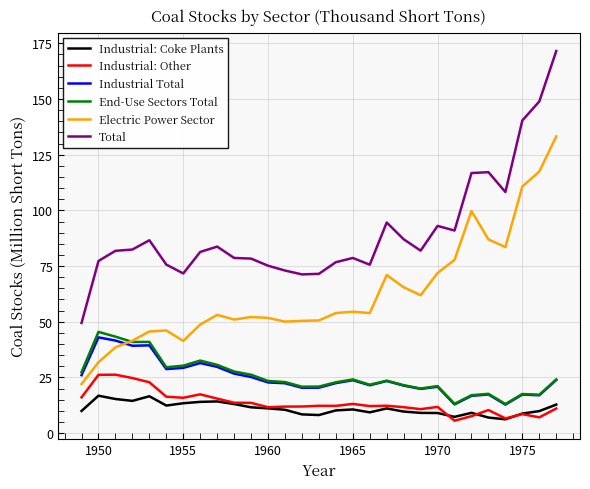

What is the greatest value displayed?

171.5